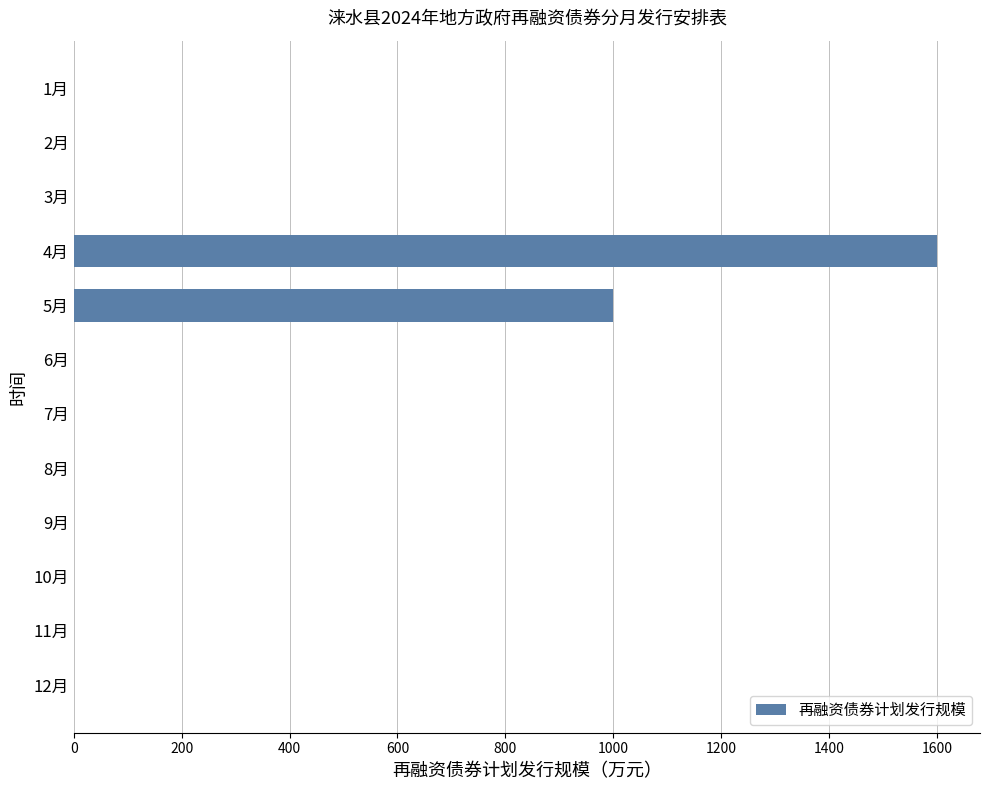

What is the greatest value displayed?

1600